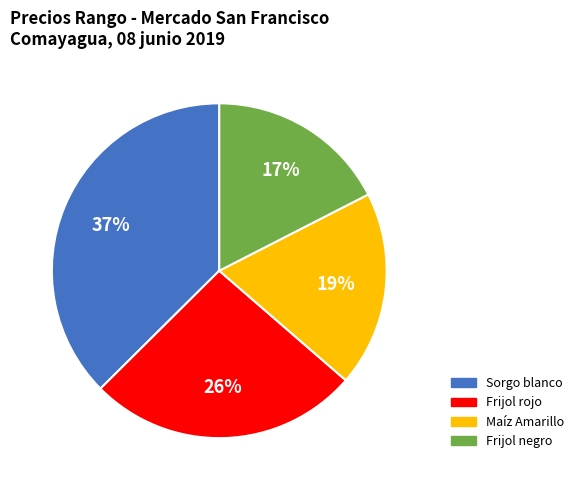

Is there a majority slice in this chart?

No